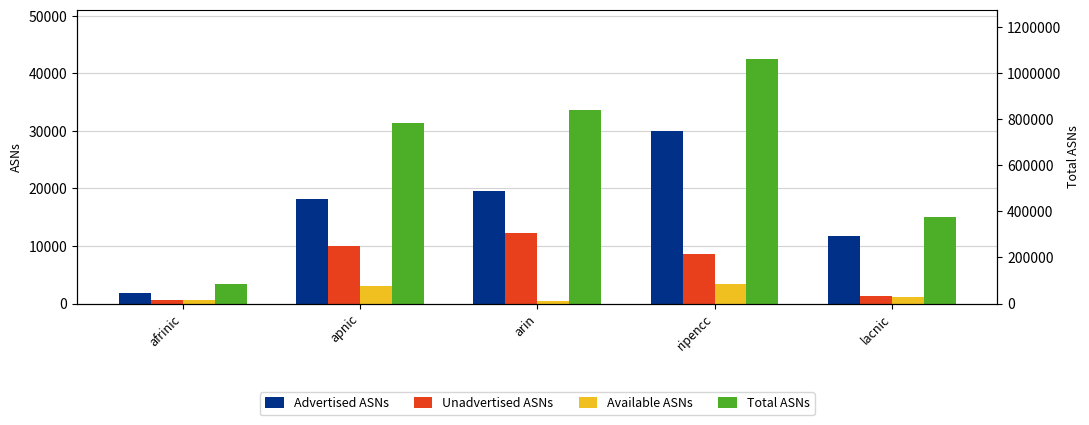

What is the value of the Advertised ASNs bar at the 3rd from the left?

19562